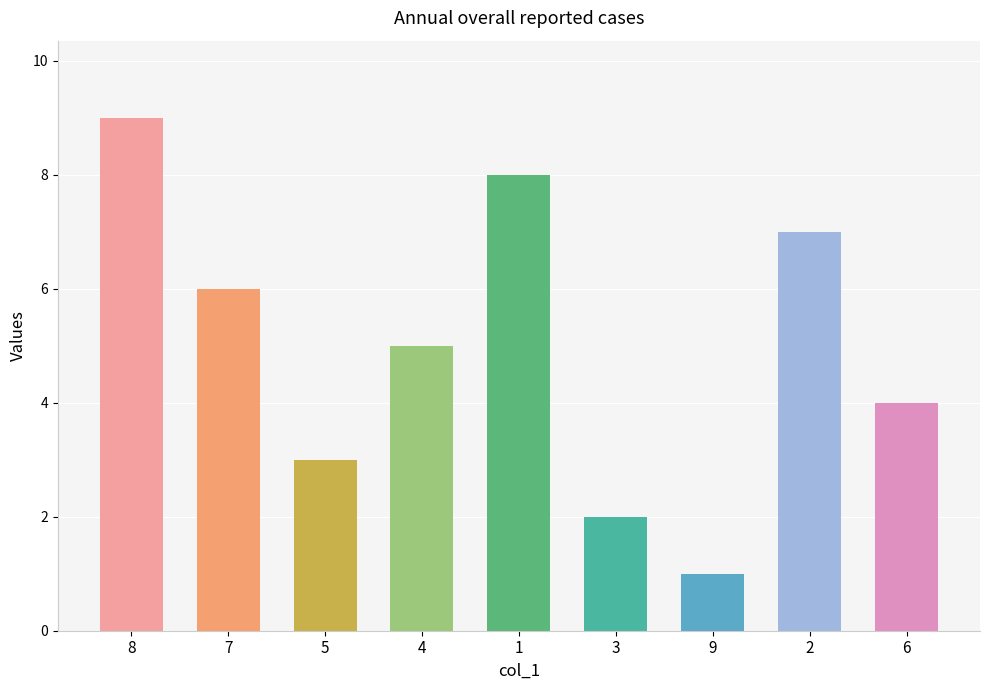

Reading left to right, what are all the values shown in this chart?

8=9	7=6	5=3	4=5	1=8	3=2	9=1	2=7	6=4